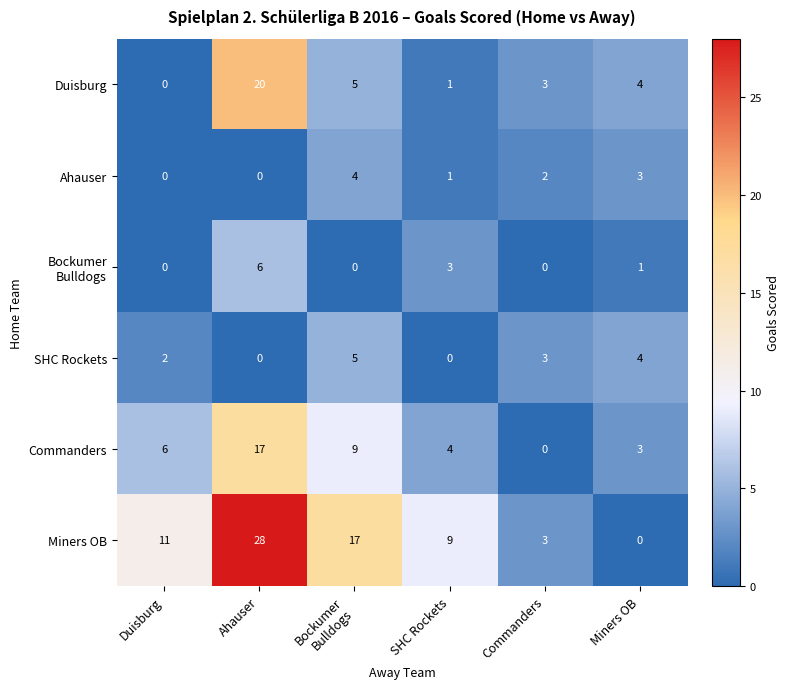

What is the difference between the Ahauser values at Miners OB and Duisburg?

3